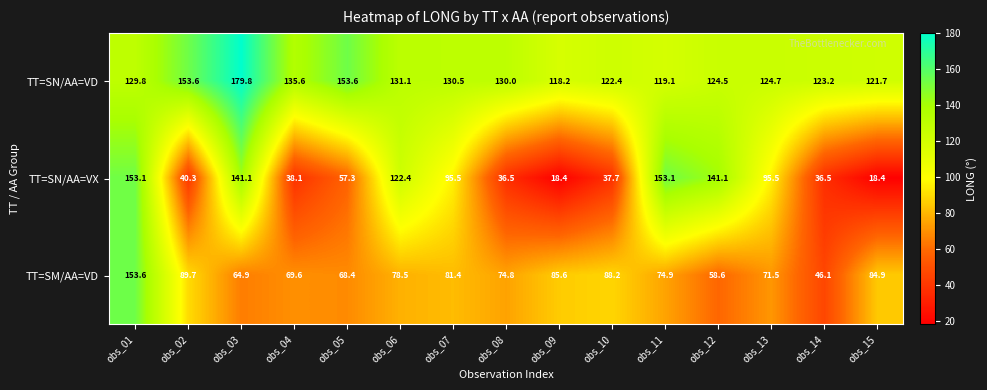

At which label does TT=SN/AA=VX first exceed 57?

obs_01